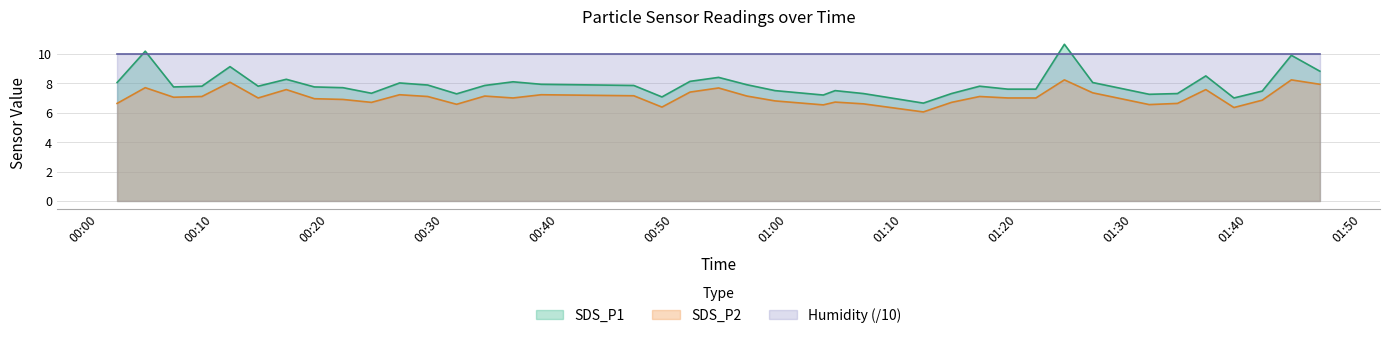

Rank the series by their average value, from highest to lowest.

Humidity (/10), SDS_P1, SDS_P2